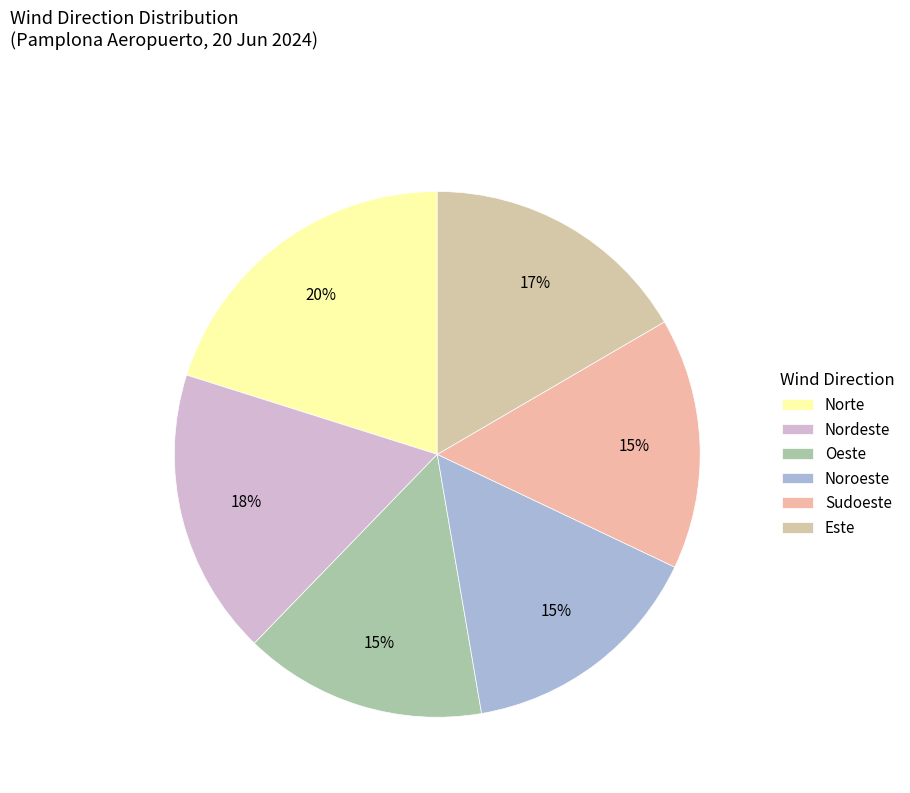

Approximately how many times larger is the value at Noroeste compared to Nordeste?

0.9